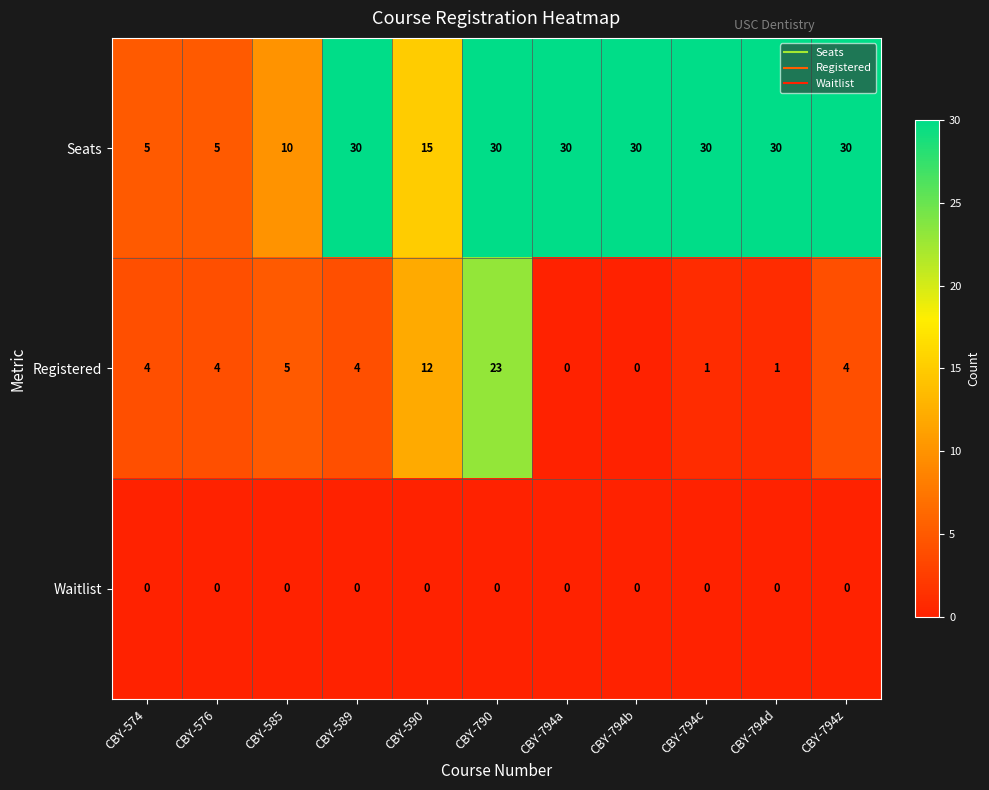

Between CBY-585 and CBY-790, which series saw the biggest shift?

Seats